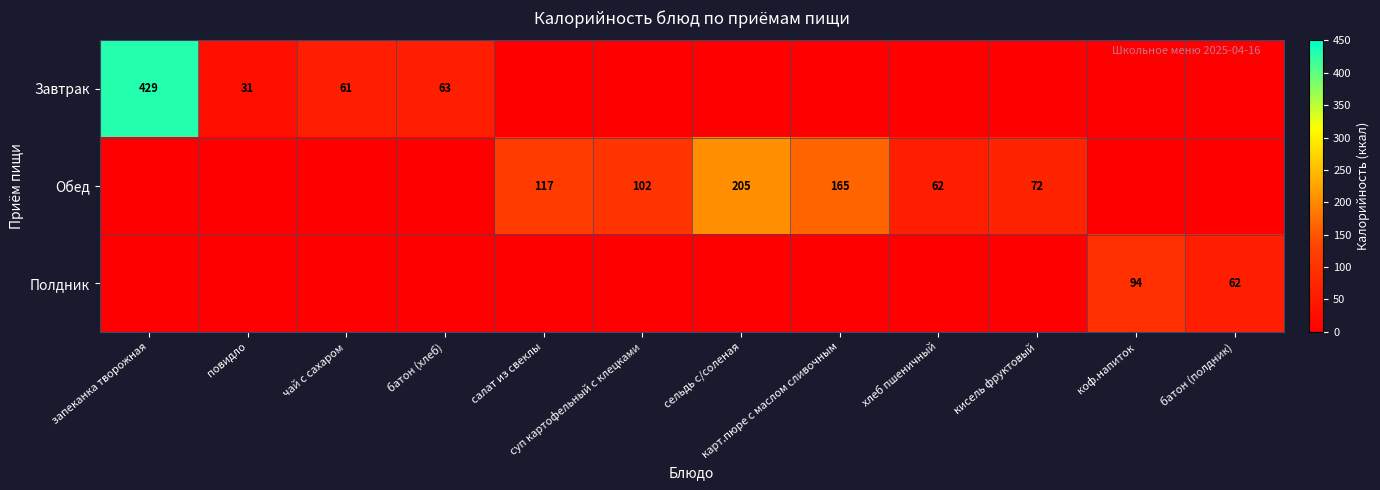

At how many categories does at least one series exceed 50?

11